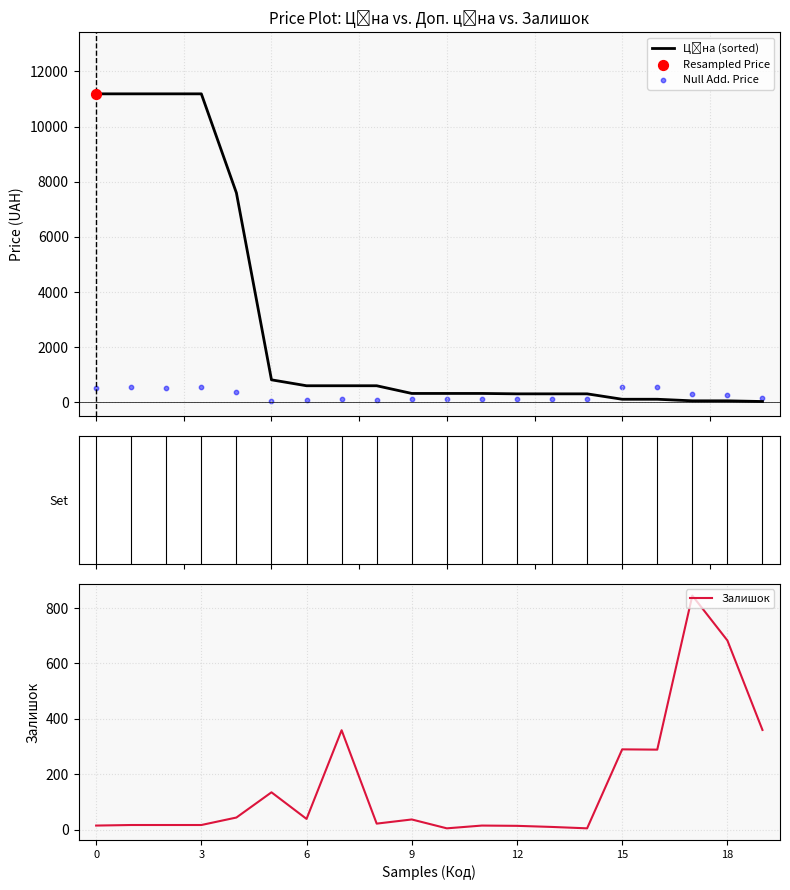

Which series contains the lowest Y value?

Залишок